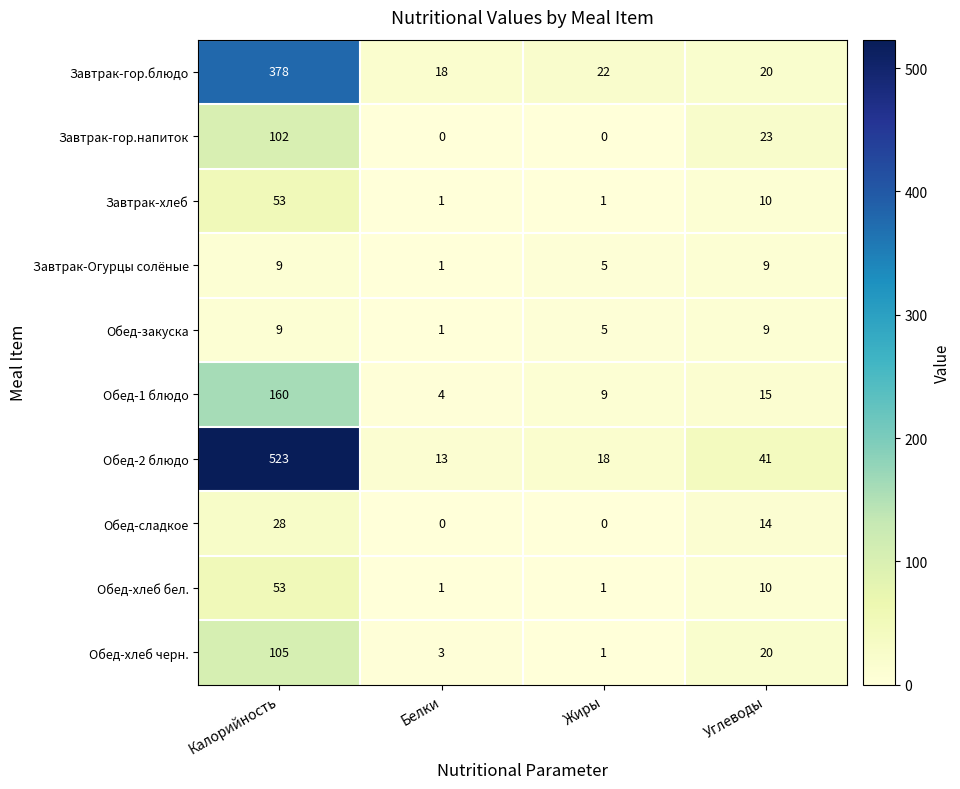

What is the difference between the Завтрак-хлеб values at Жиры and Углеводы?

9